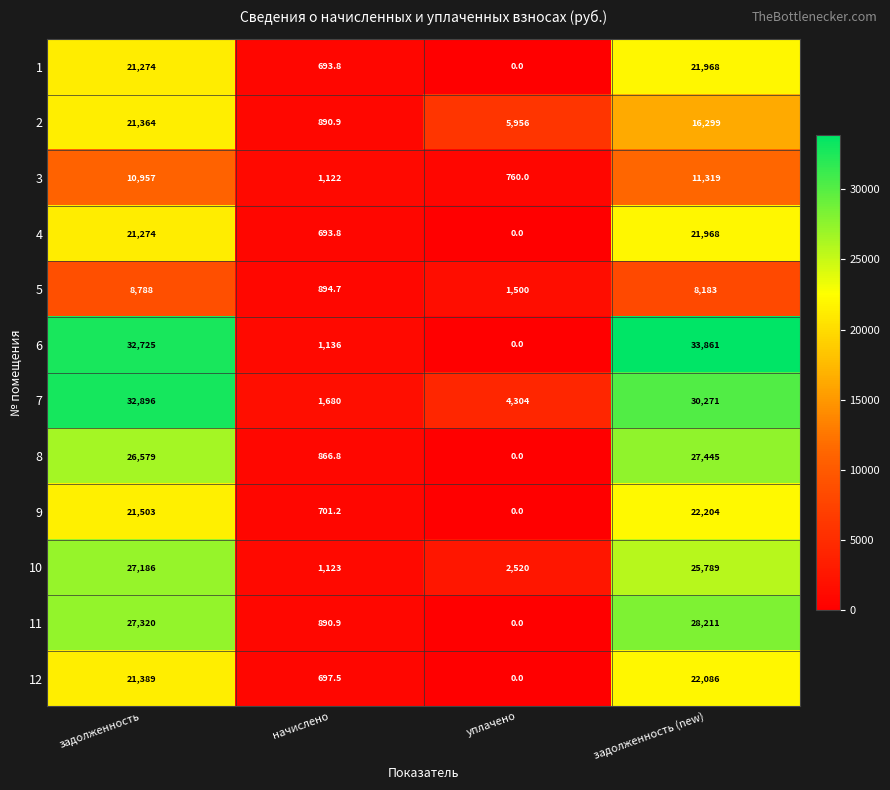

Read the 11 value at начислено.

890.9